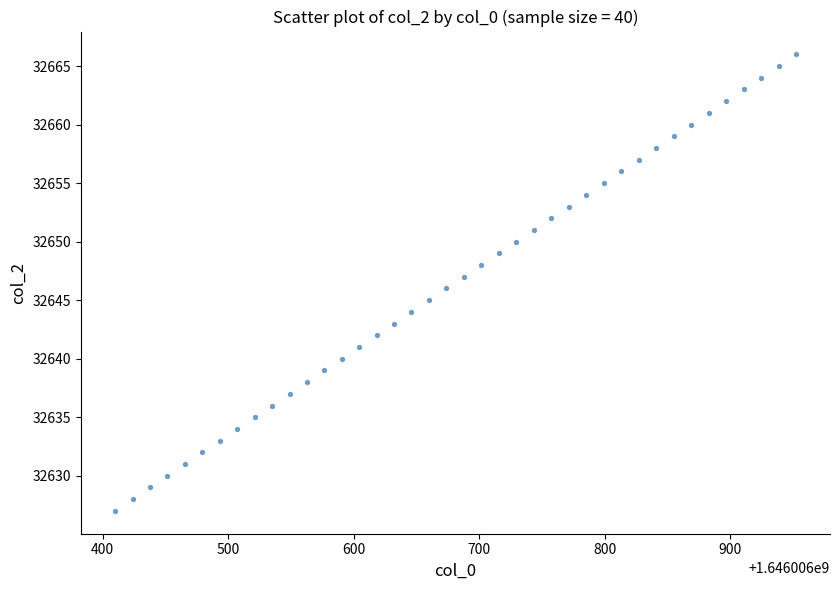

What is the range of Y values (max minus min)?

39